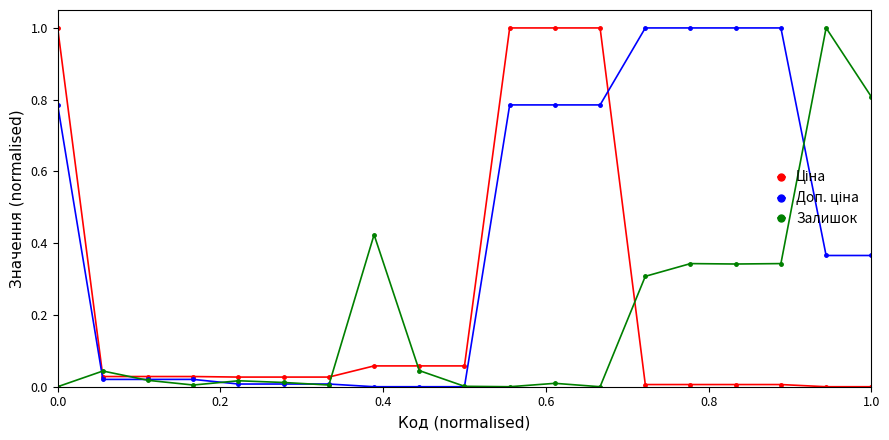

True or false: Залишок has more than 1 points higher than both neighbors.

True